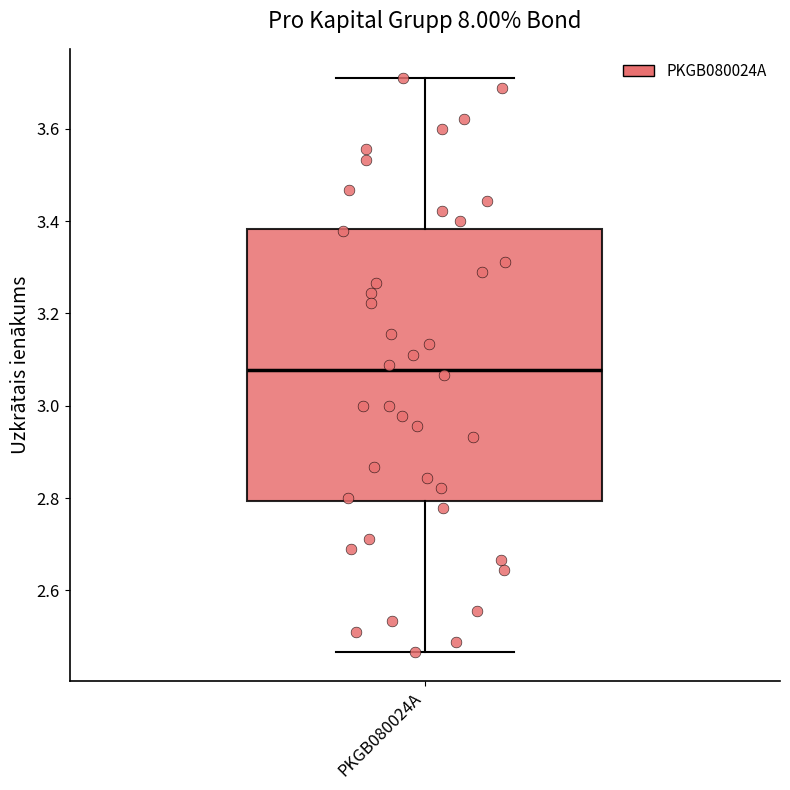

Where is the lower edge of the box for PKGB080024A on the y-axis? The values are not printed on the chart, so give them approximately, as read against the axis.

2.80